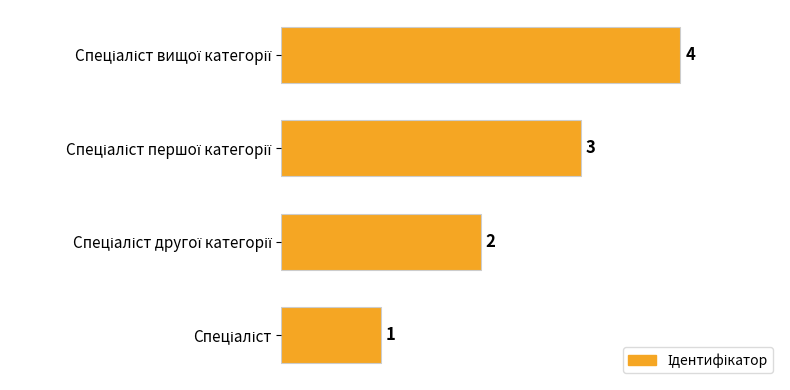

How many bars are there in total?

4